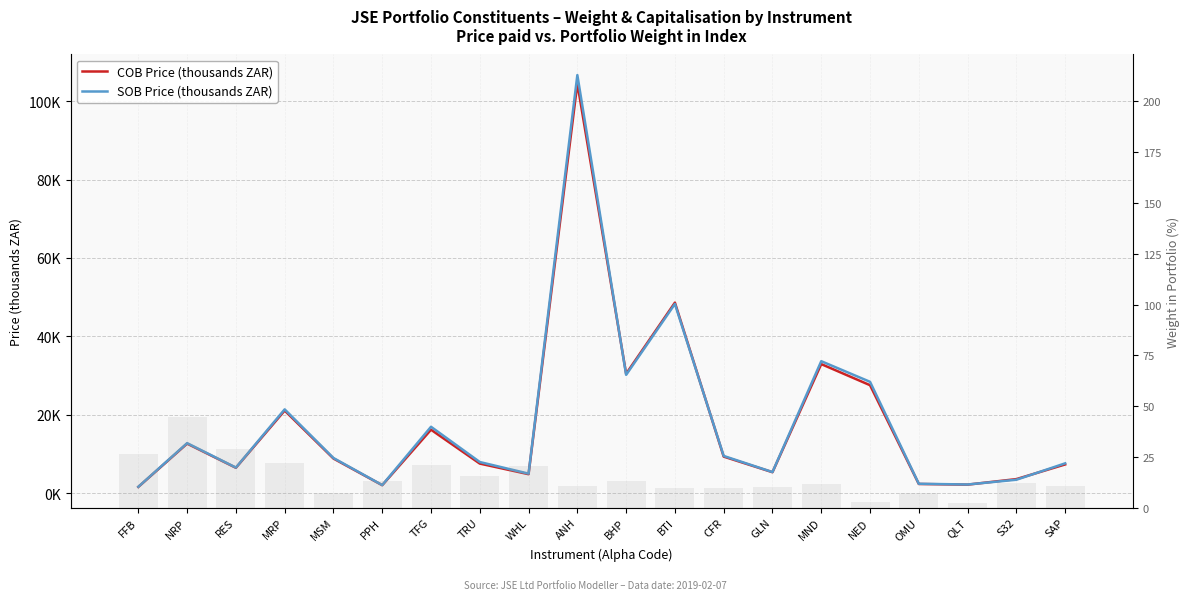

What is the label of the 11th bar from the right?

ANH